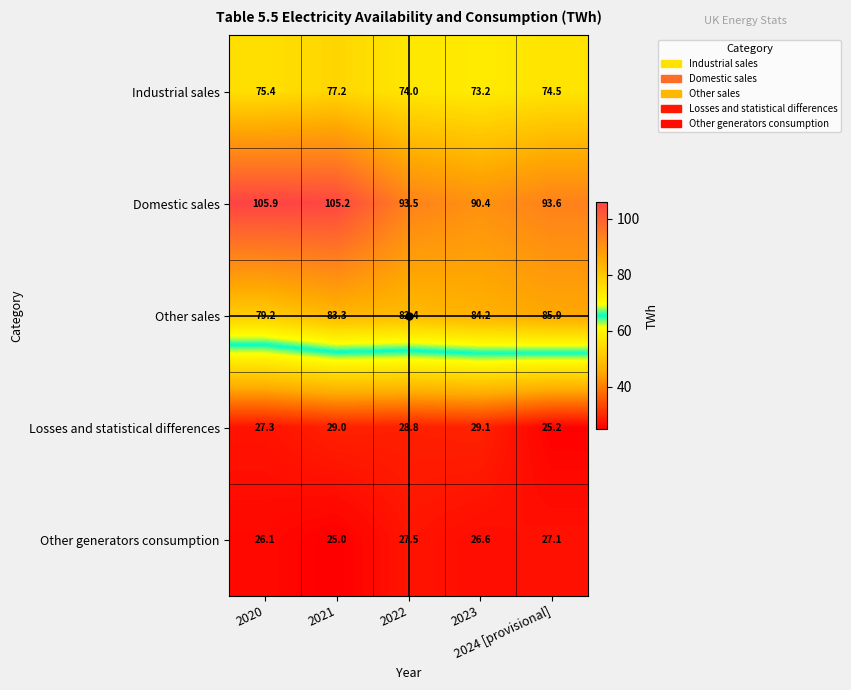

What is the difference between the maximum and minimum values in the Other sales series?

6.7